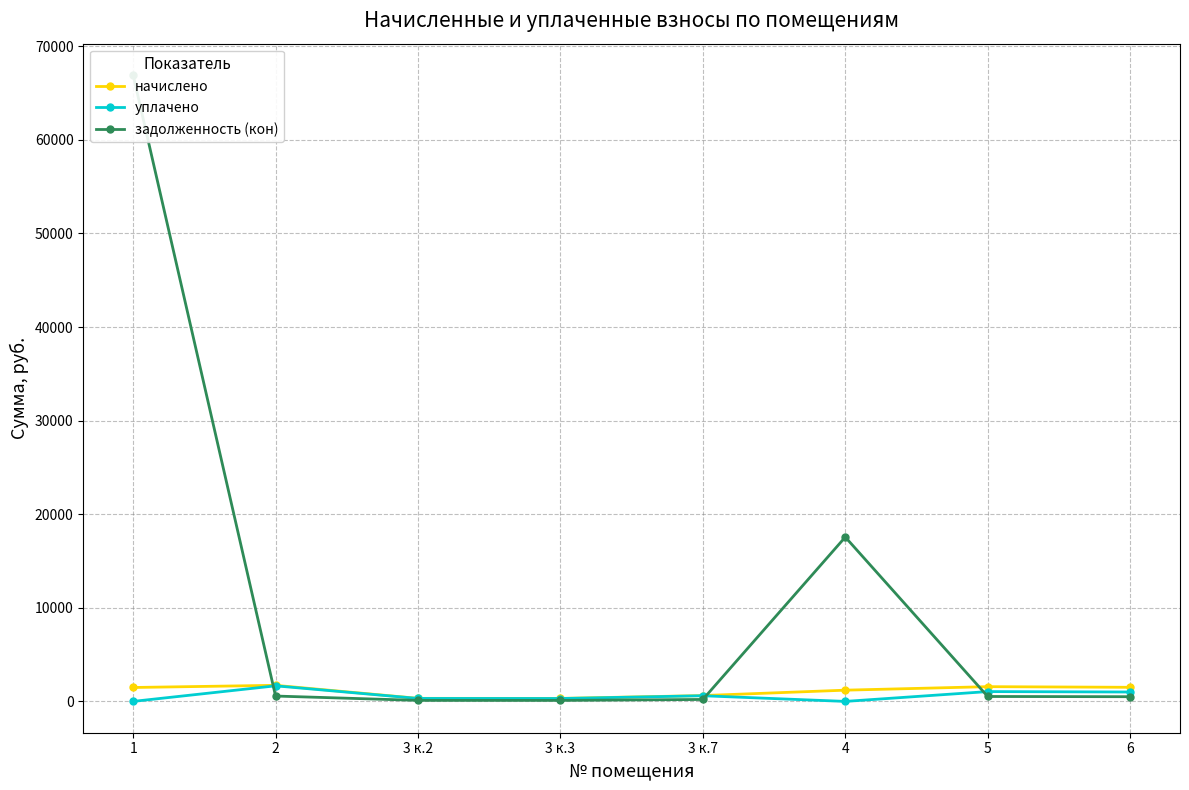

Where is задолженность (кон) nearest to the value 33516?

4